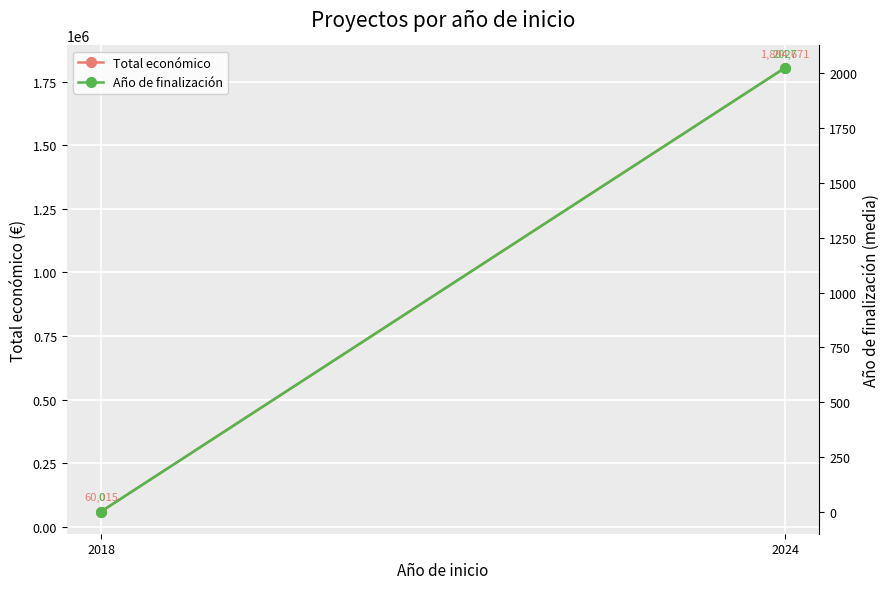

Reading right to left, transcribe all the data shown in this chart.

Total económico: 1804671.0	60015.0
Año de finalización: 2026.7	0.0